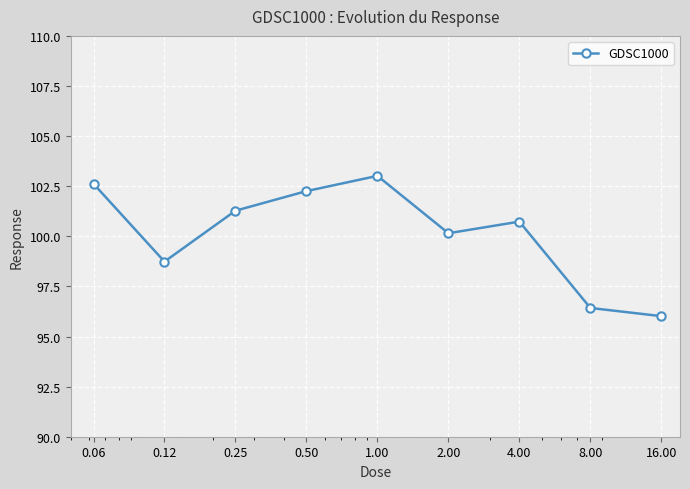

True or false: the data has more than 2 interior local peaks.

False